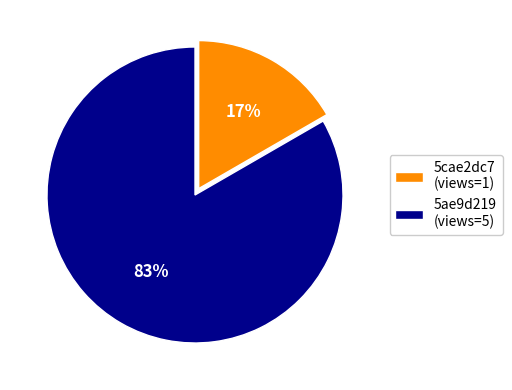

Is the sum of 5cae2dc7 (views=1) and 5ae9d219 (views=5) greater than half?

Yes